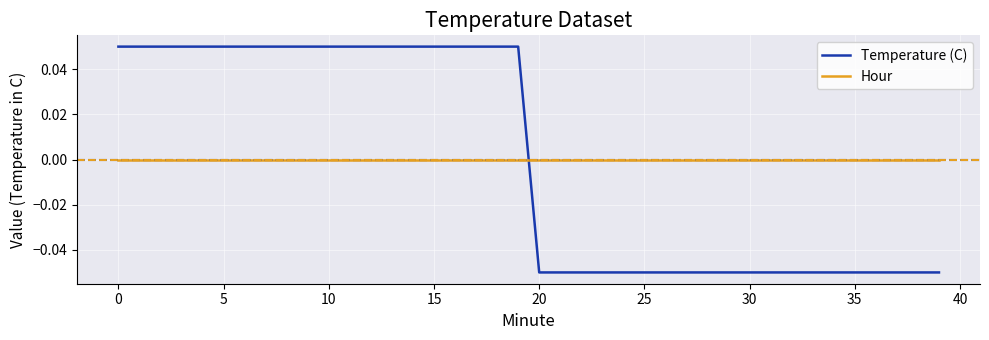

Does the chart have visible grid lines?

Yes